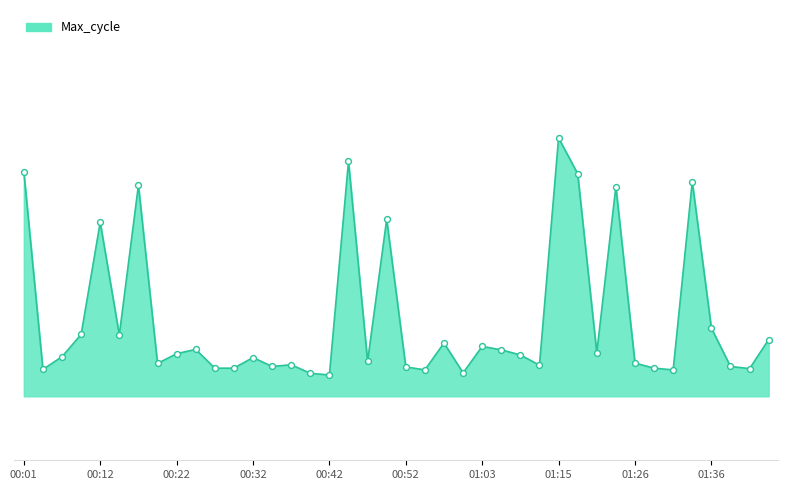

Does the chart have visible grid lines?

No